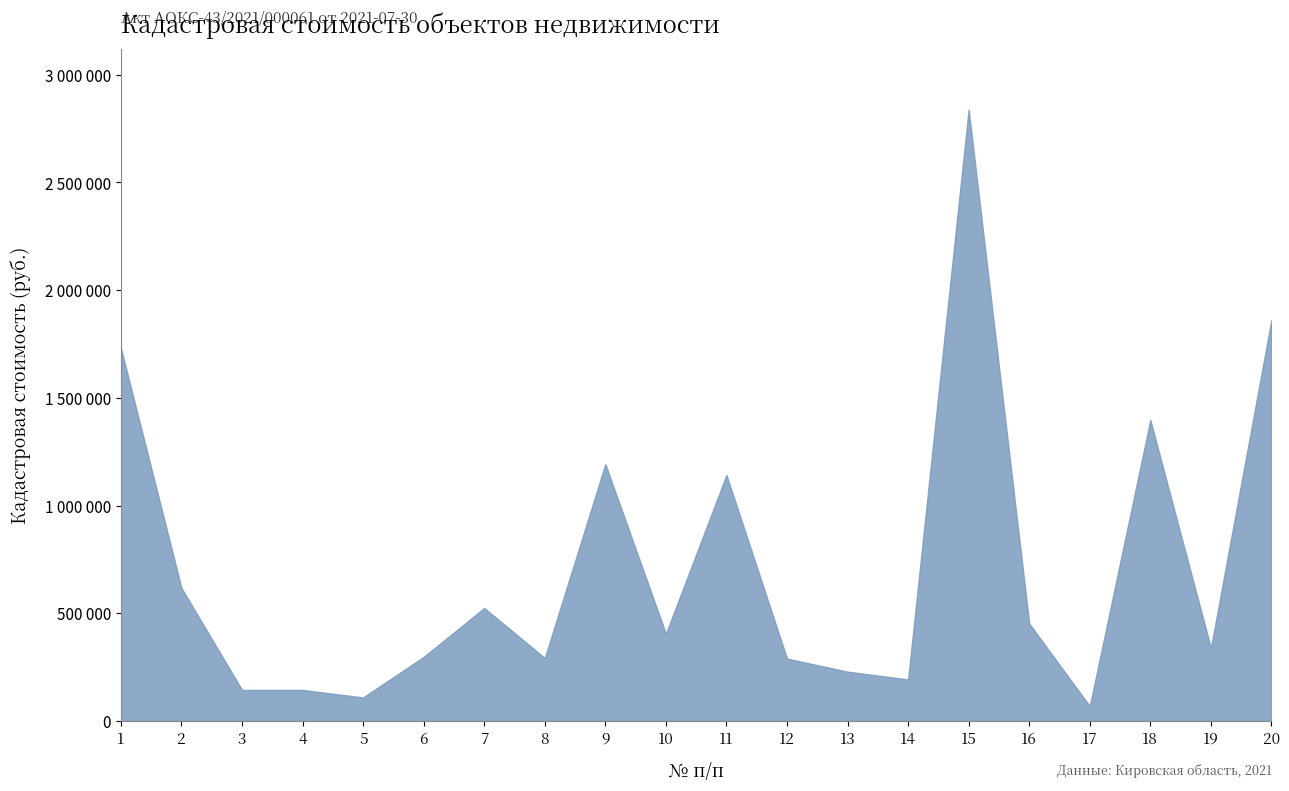

At which category does the chart reach its peak across all series?

15